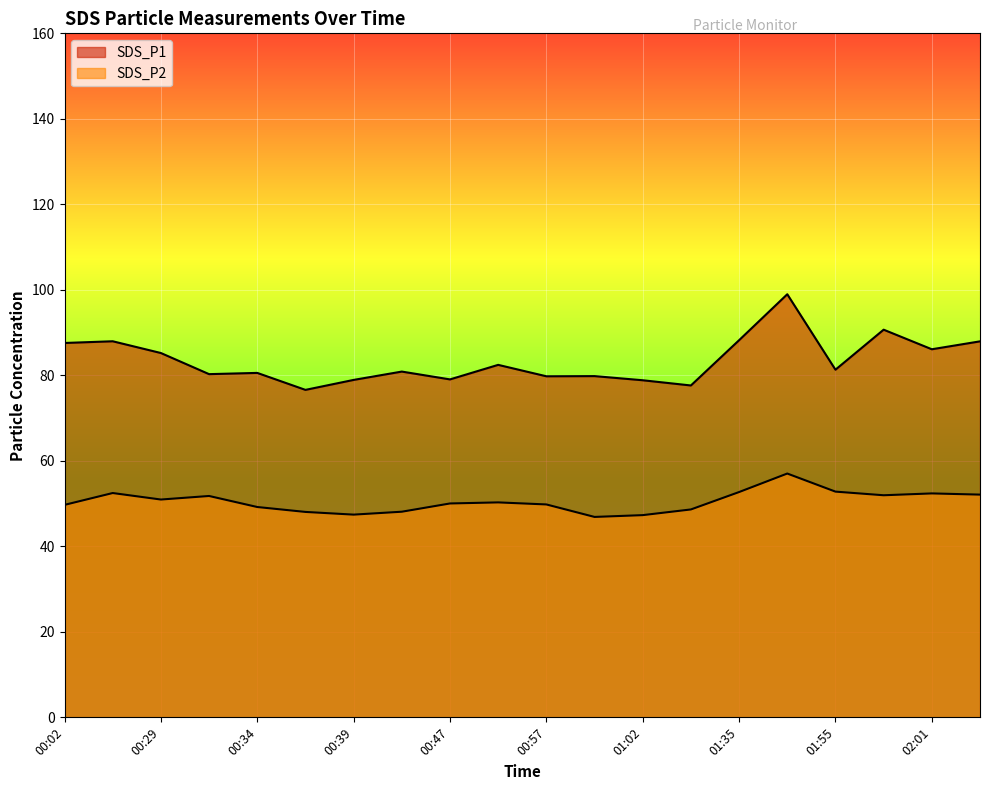

True or false: SDS_P1 has more than 2 points higher than both neighbors.

True